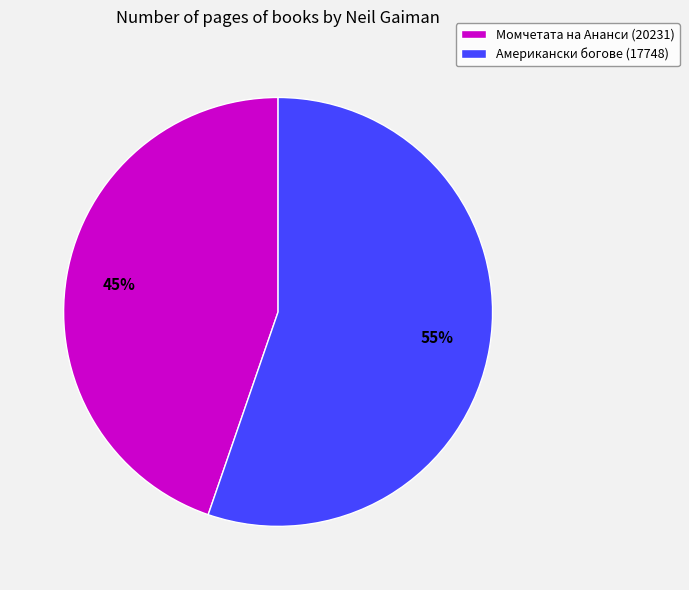

Do Момчетата на Ананси (20231) and Американски богове (17748) together represent more than half of the pie?

Yes